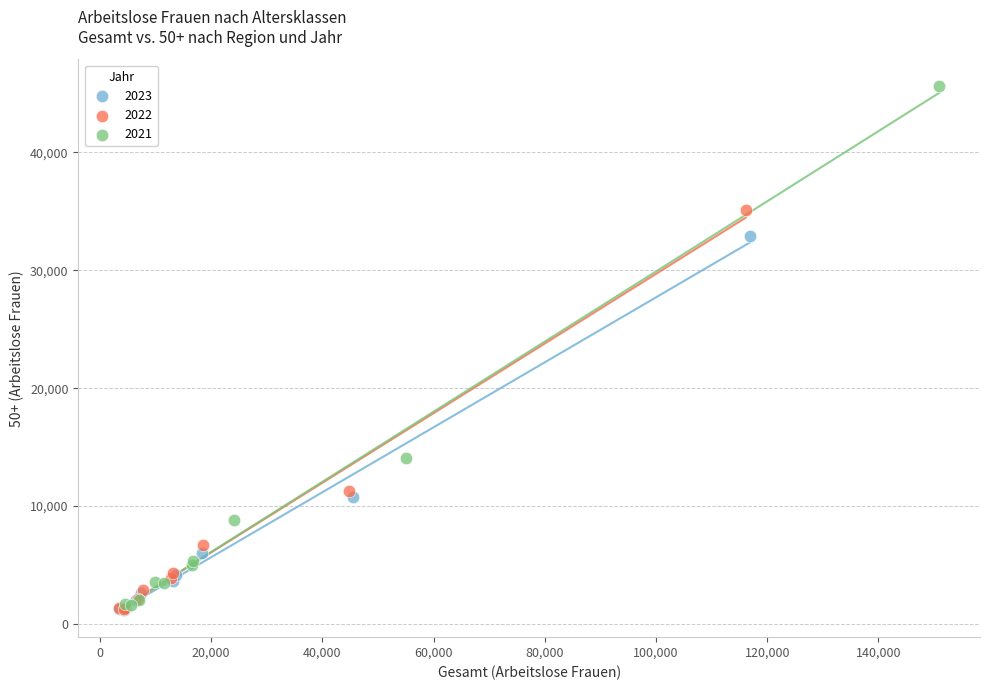

Which series has the widest spread of Y values?

2021